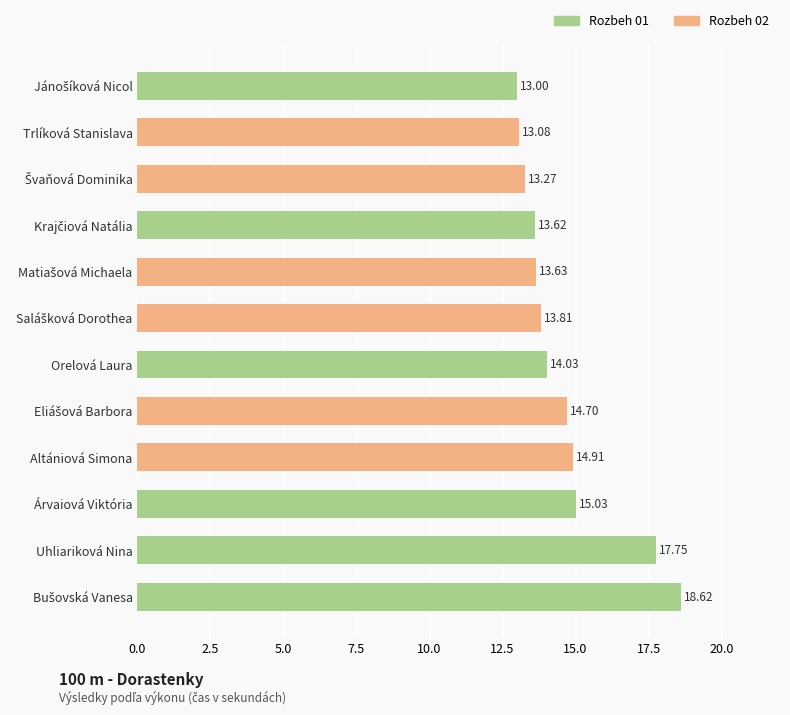

What is the average value of the Rozbeh 02 series?

13.9